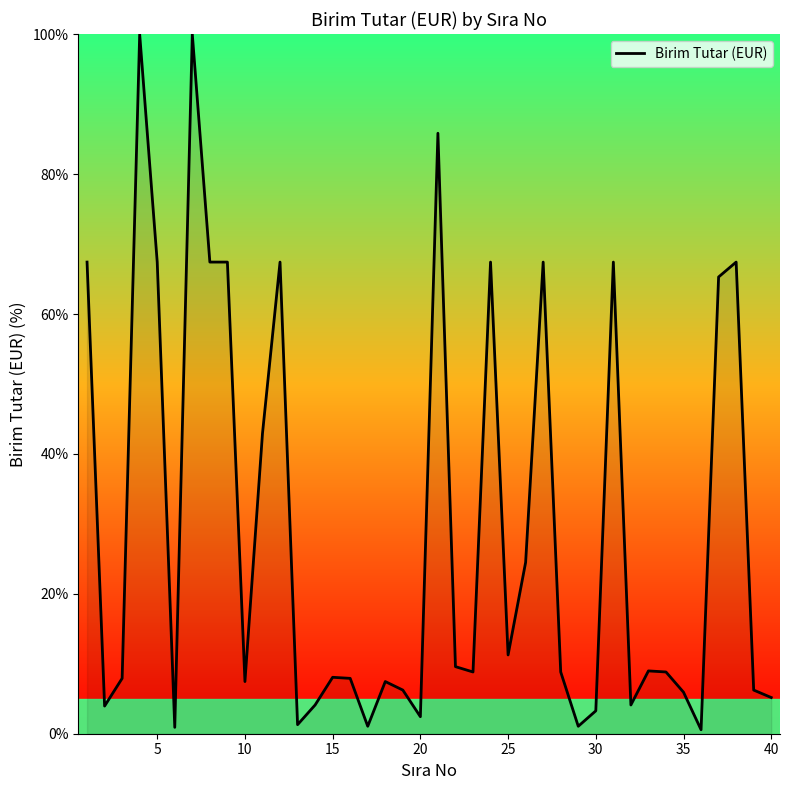

What is the difference between the maximum and minimum values?

99.4